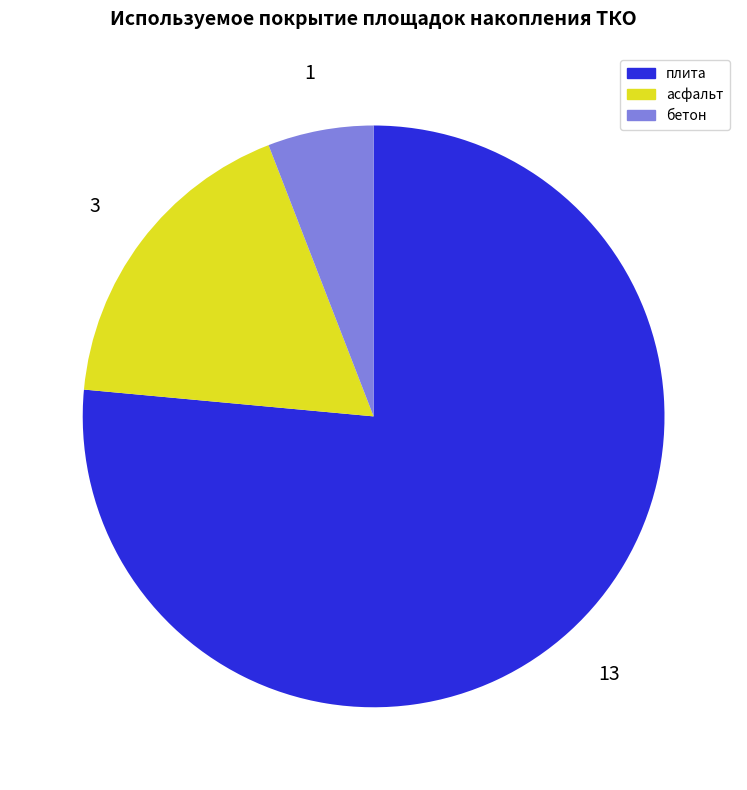

Combined, do плита and бетон account for over 50%?

Yes